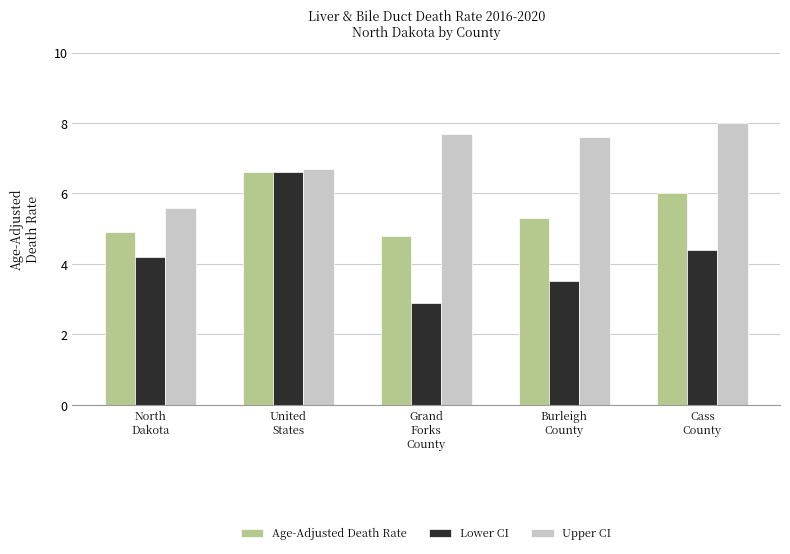

Rank the series by their average value, from highest to lowest.

Upper CI, Age-Adjusted Death Rate, Lower CI